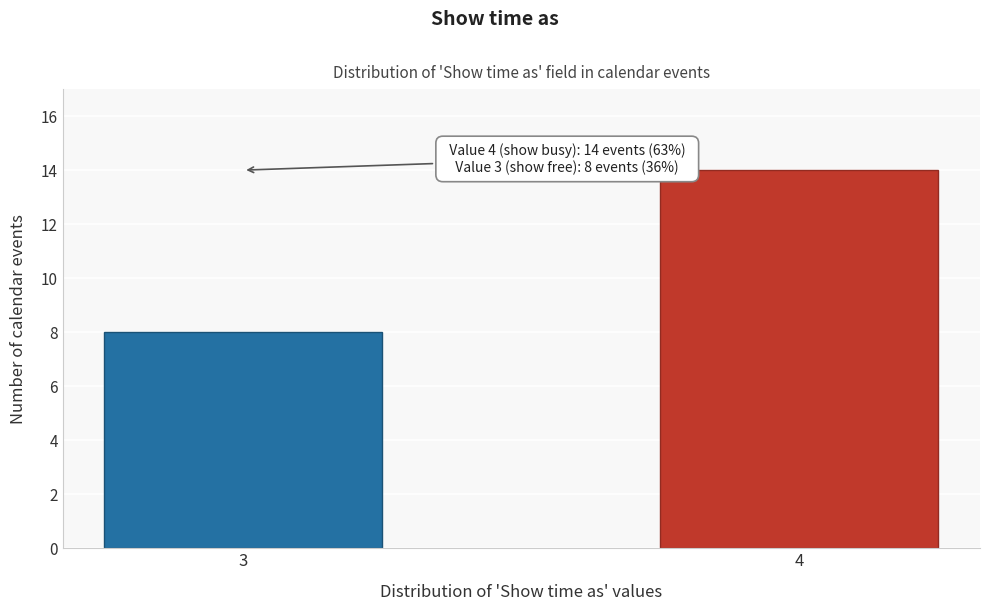

Reading right to left, what are all the values shown in this chart?

4=14	3=8